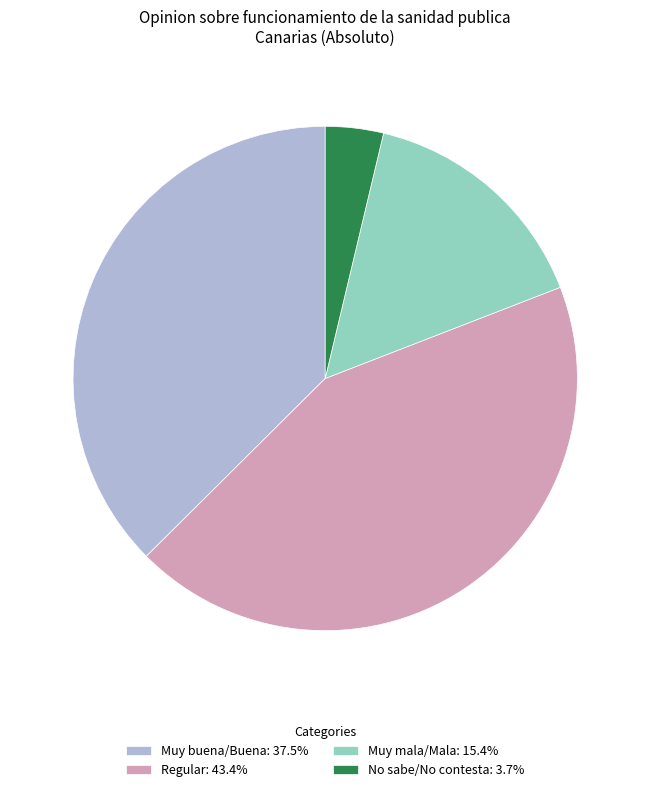

Is the sum of Regular and Muy buena/Buena greater than half?

Yes